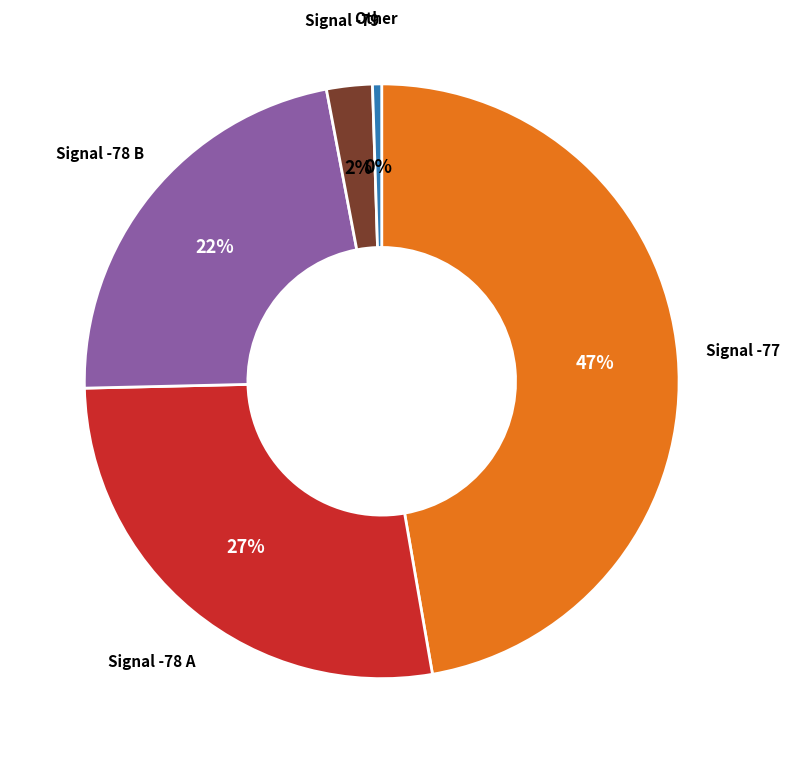

Is there any slice that represents more than half of the pie?

No